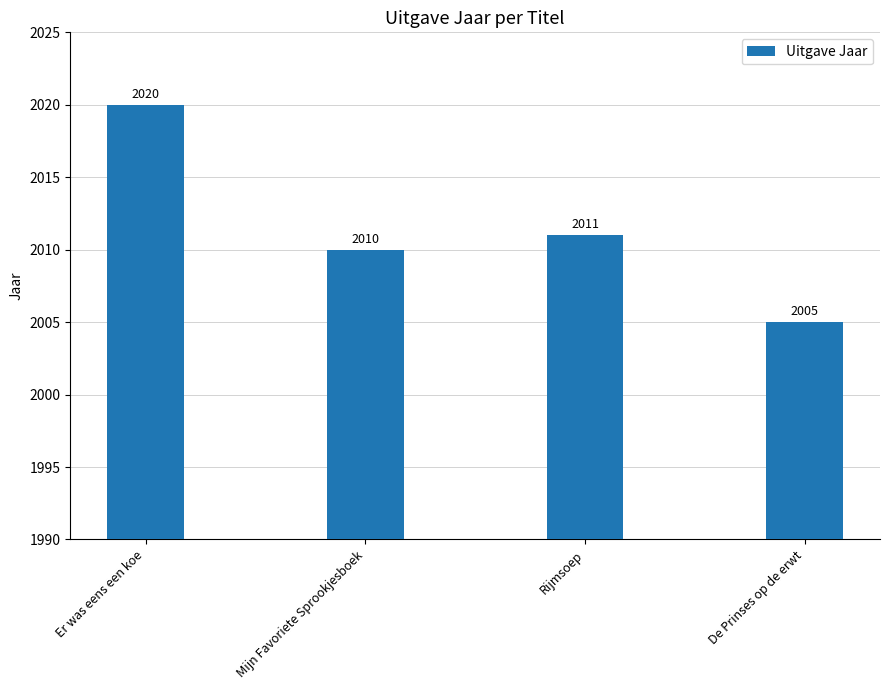

List the labels in order of value, smallest first.

De Prinses op de erwt, Mijn Favoriete Sprookjesboek, Rijmsoep, Er was eens een koe